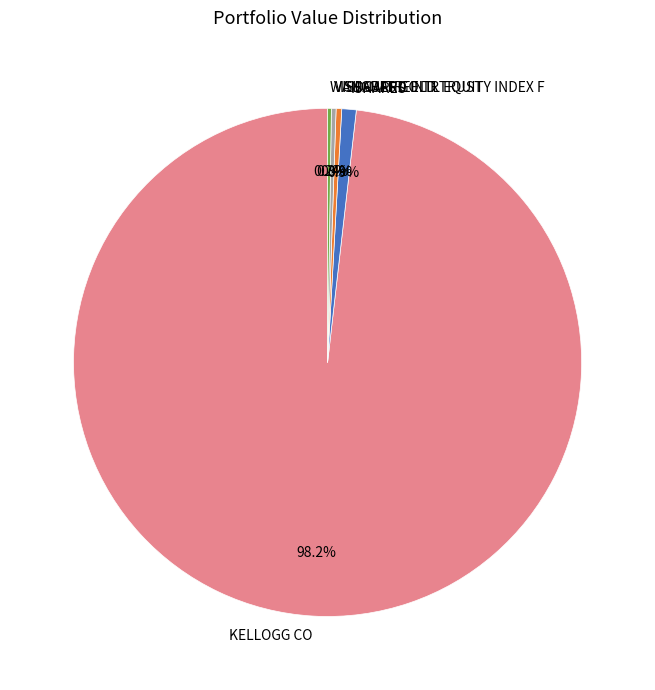

Combined, do ISHARES and VANGUARD INTL EQUITY INDEX F account for over 50%?

No